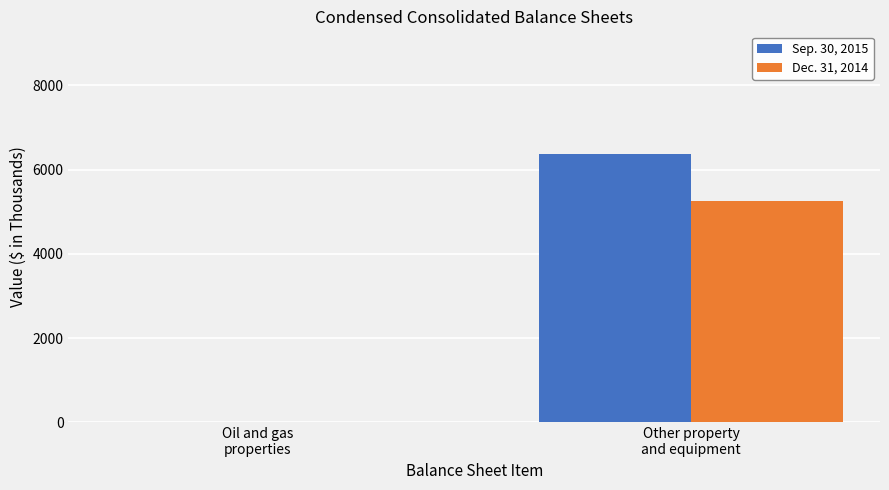

The Dec. 31, 2014 series shows 8556 at Other property
and equipment. True or false?

False